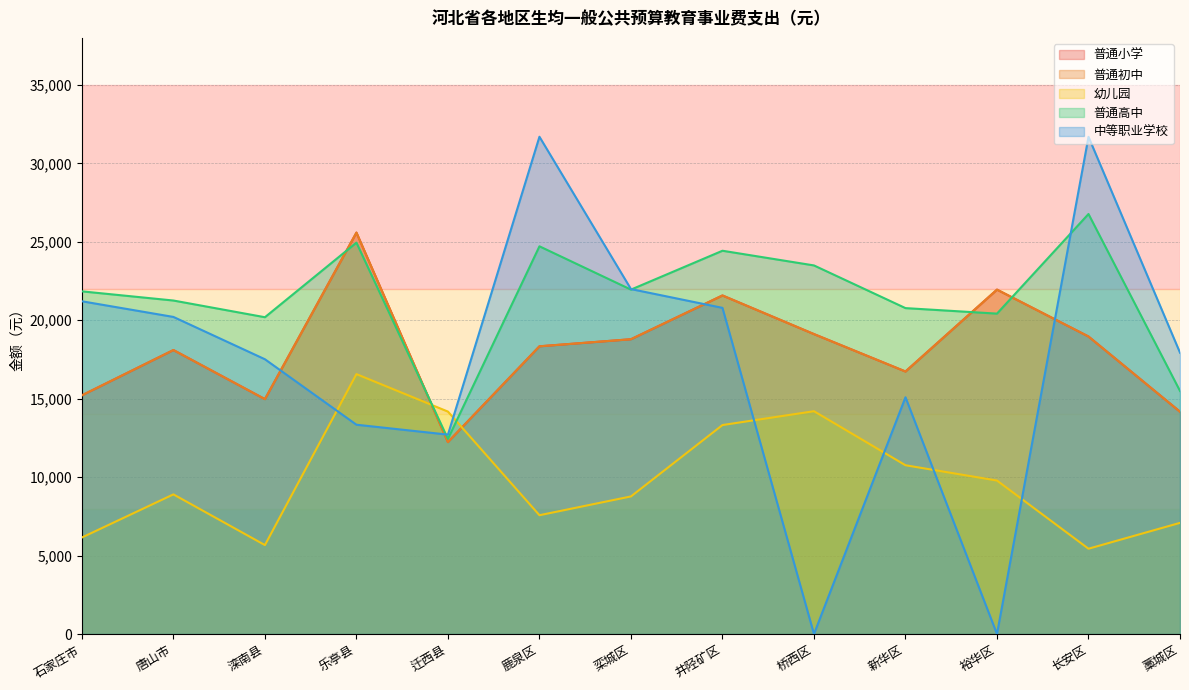

True or false: 普通小学 and 普通初中 cross at least once.

False